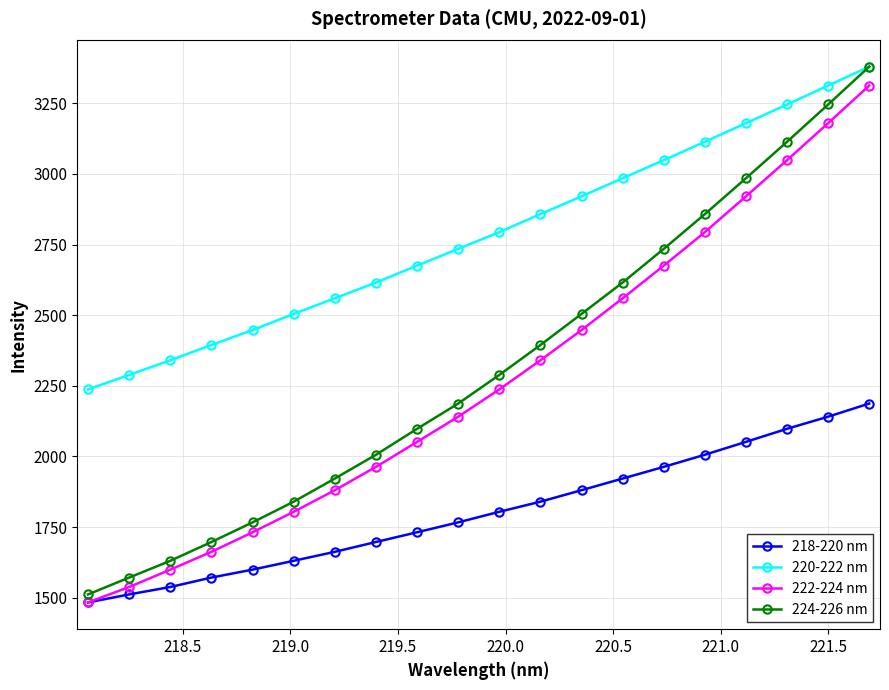

What is the difference between the maximum and minimum values in the 224-226 nm series?

1868.4